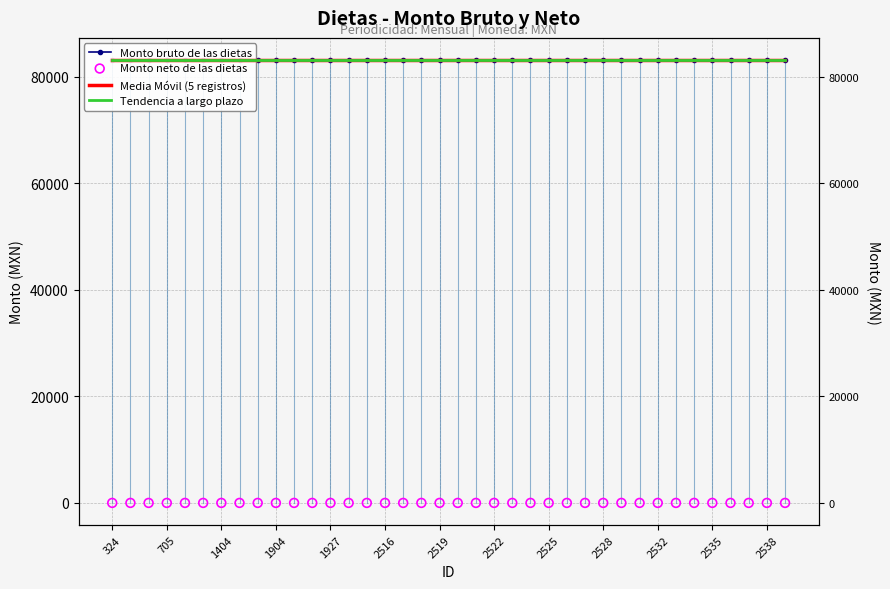

What is the total value across all series at 22?

249462.0